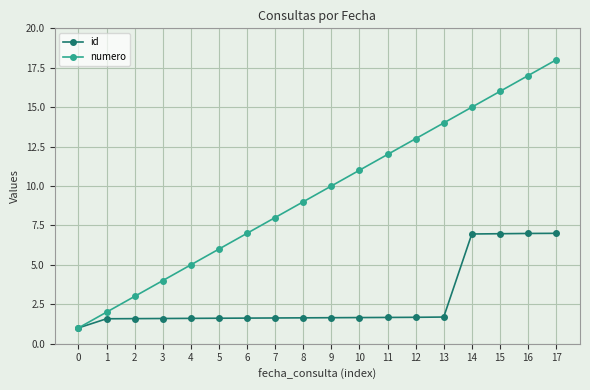

What is the average value of the numero series?

9.5